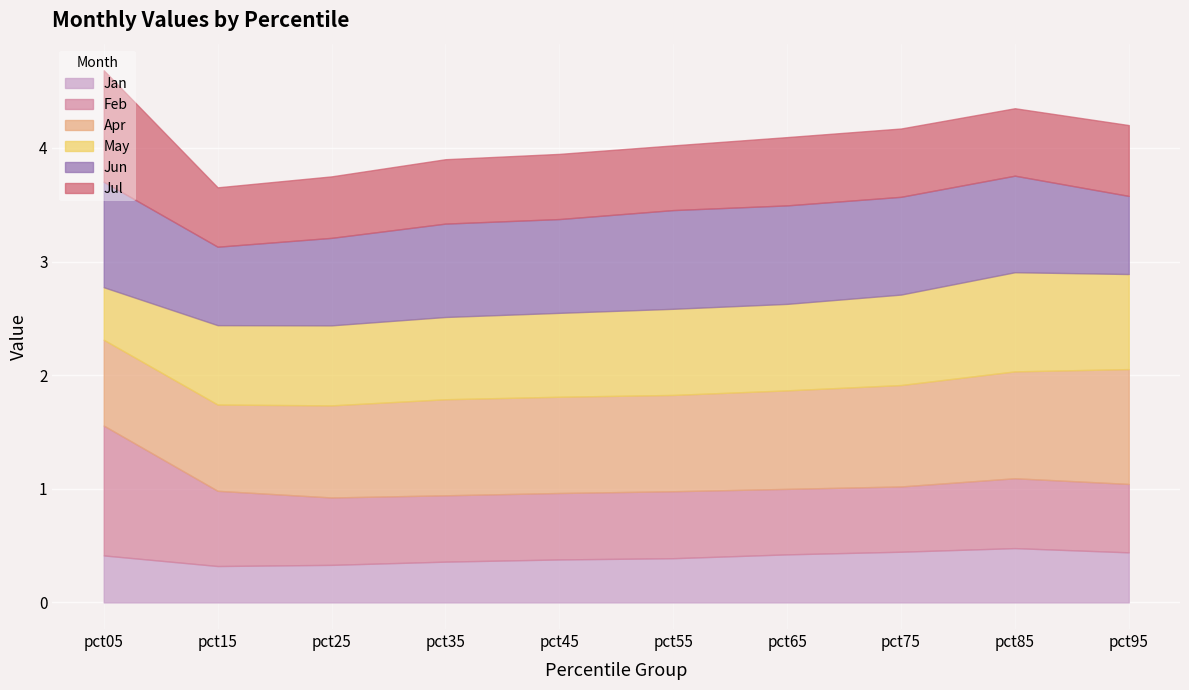

After their last crossing, which series has the higher values: Feb or Jun?

Jun